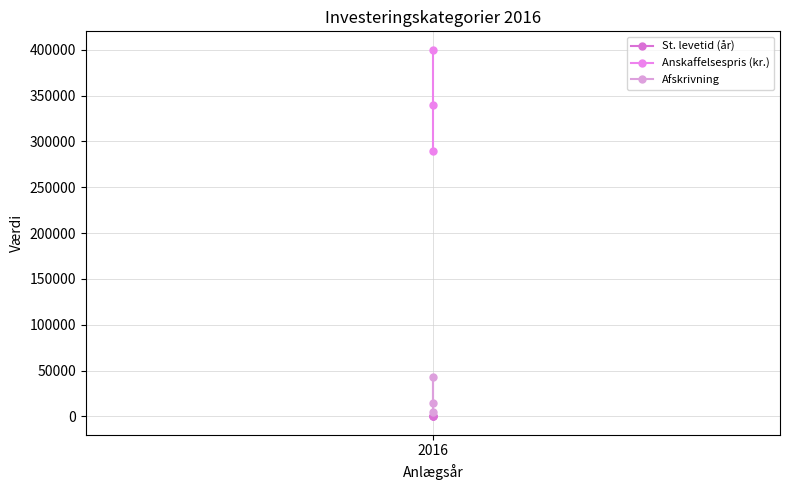

The value of St. levetid (år) at 2016 is 10.5. True or false?

False